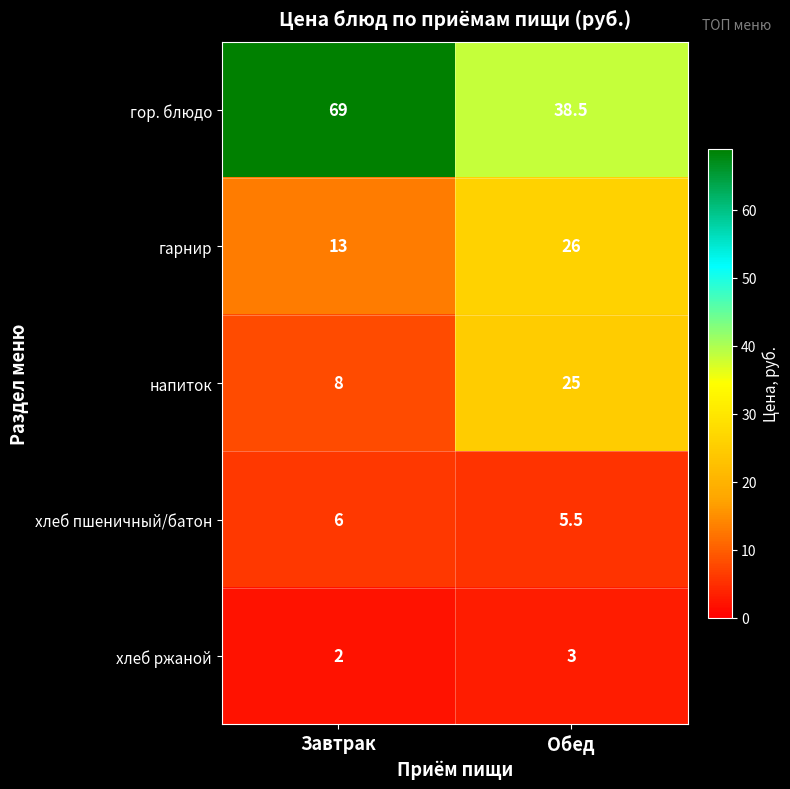

Between Завтрак and Обед, which series saw the biggest shift?

гор. блюдо